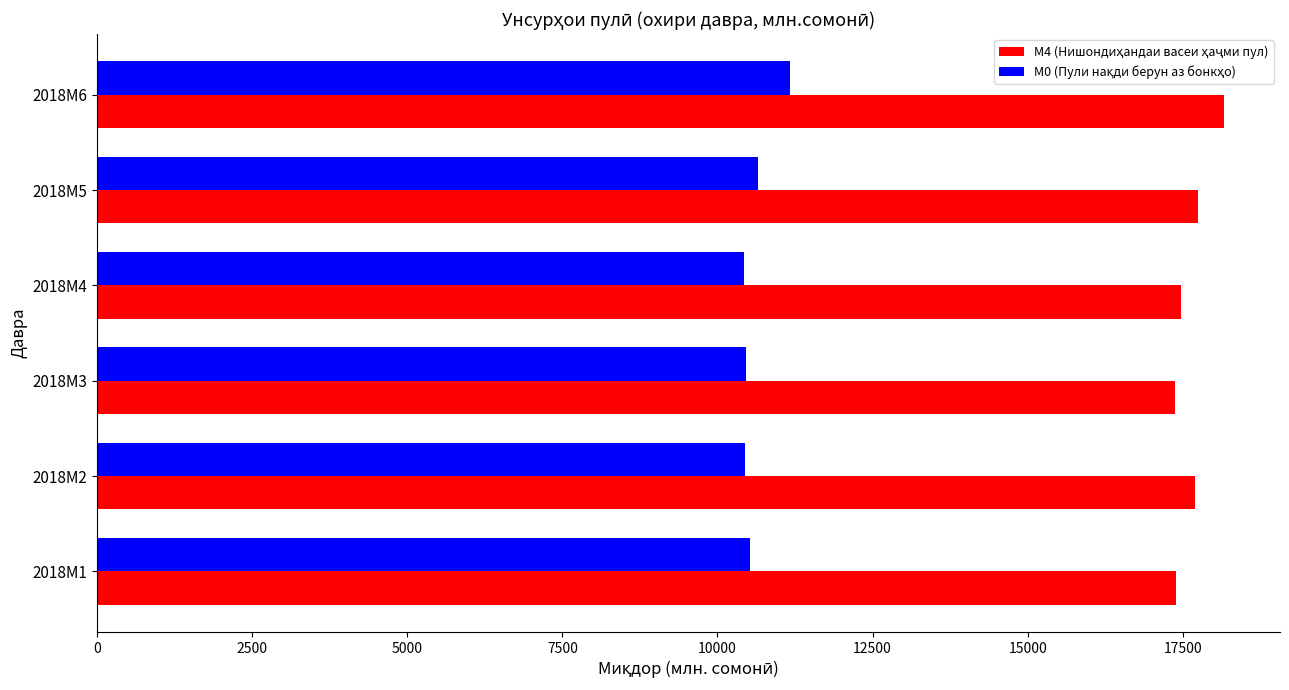

What is the total value across all series at 2018M6?

29337.2